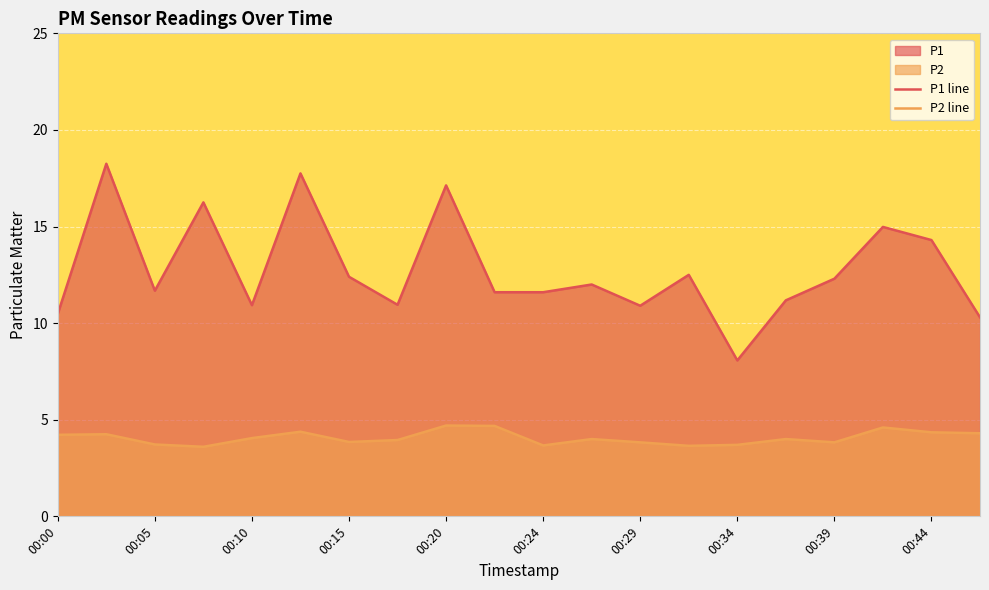

Which series has the largest total across all categories?

P1 line